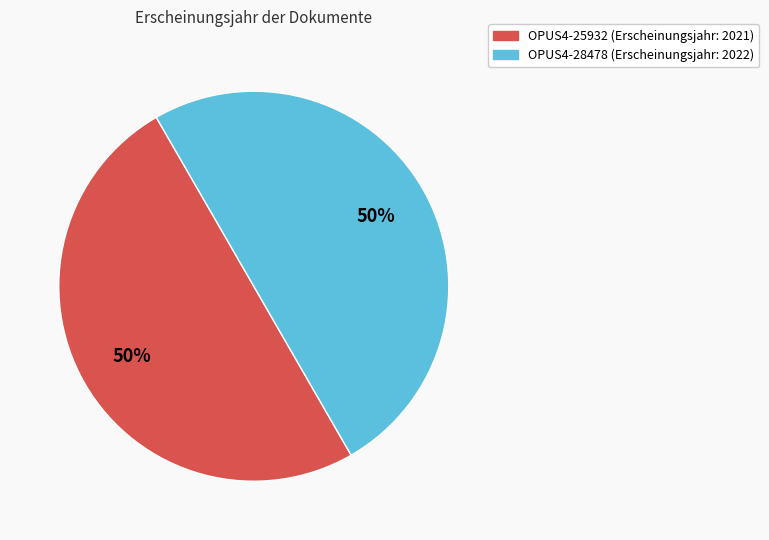

How many segments does this pie chart have?

2